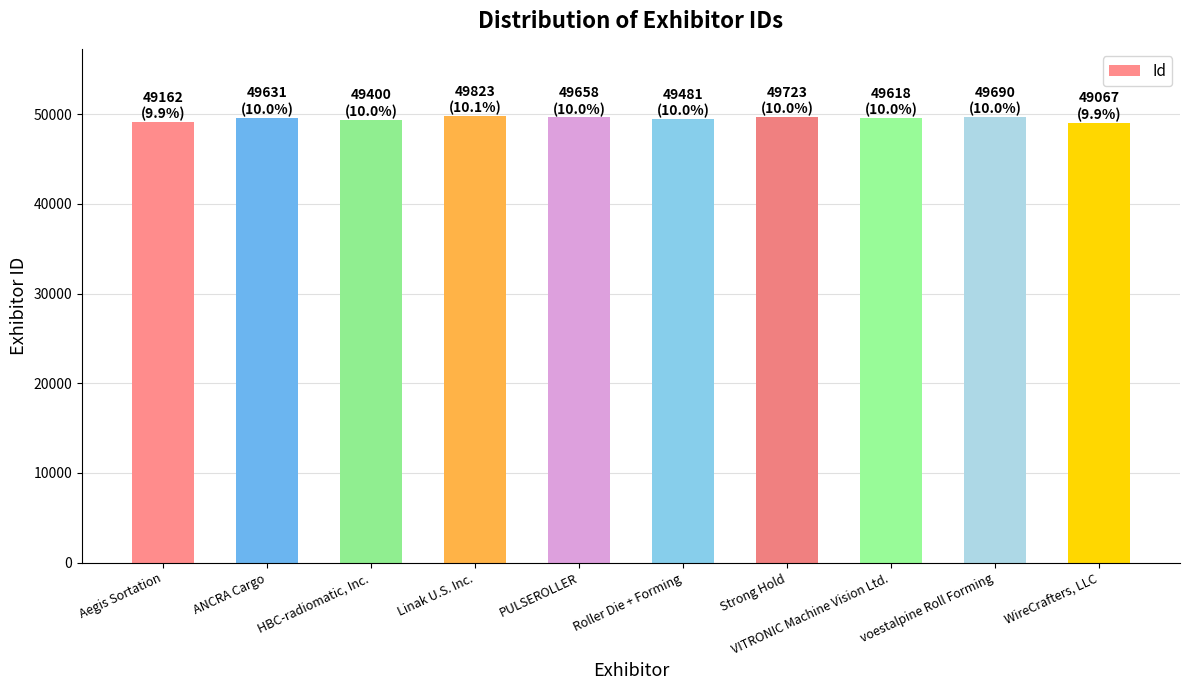

List the labels in order of value, smallest first.

WireCrafters, LLC, Aegis Sortation, HBC-radiomatic, Inc., Roller Die + Forming, VITRONIC Machine Vision Ltd., ANCRA Cargo, PULSEROLLER, voestalpine Roll Forming, Strong Hold, Linak U.S. Inc.